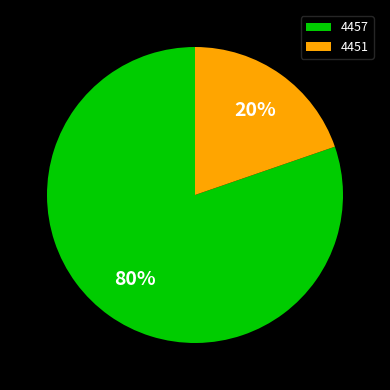

How many slices are in this pie chart?

2